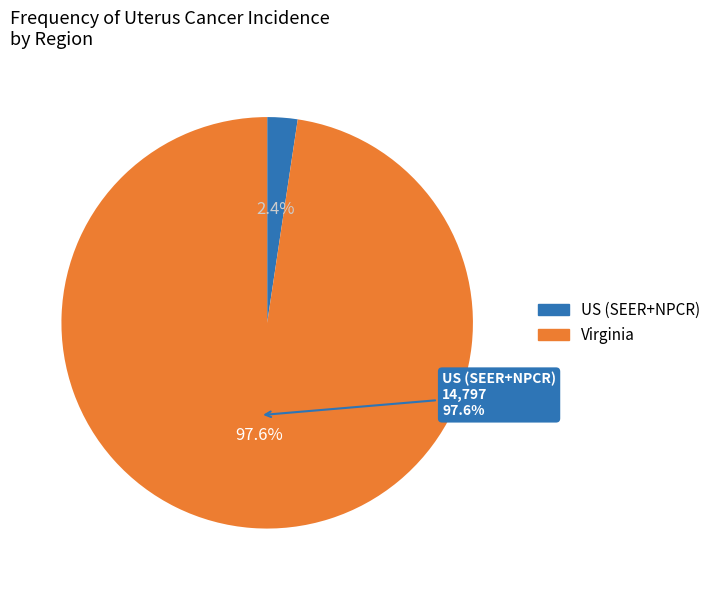

Combined, do Virginia and US (SEER+NPCR) account for over 50%?

Yes